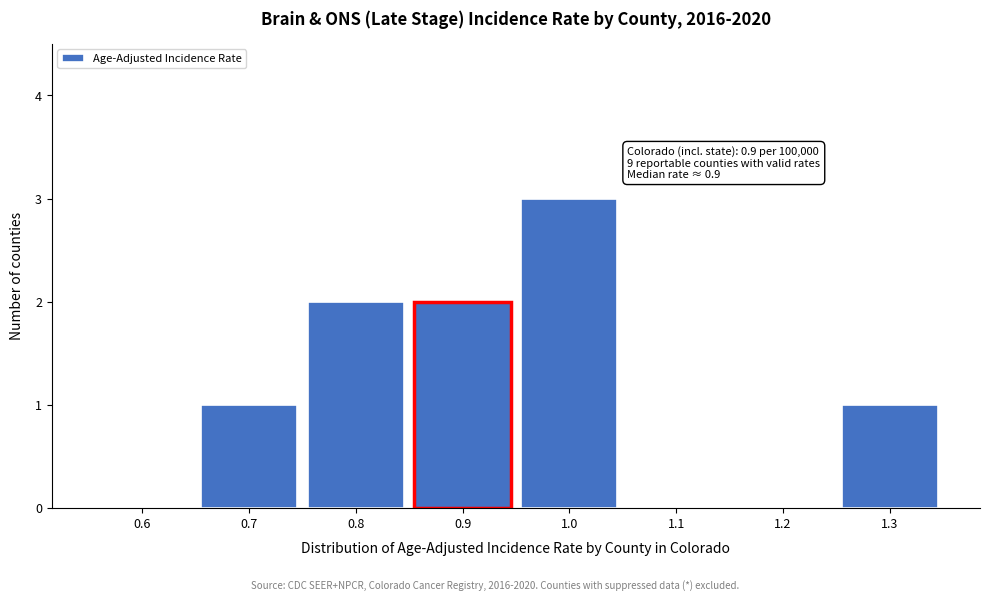

Reading left to right, extract all data points from this chart.

0.6=0	0.7=1	0.8=2	0.9=2	1.0=3	1.1=0	1.2=0	1.3=1